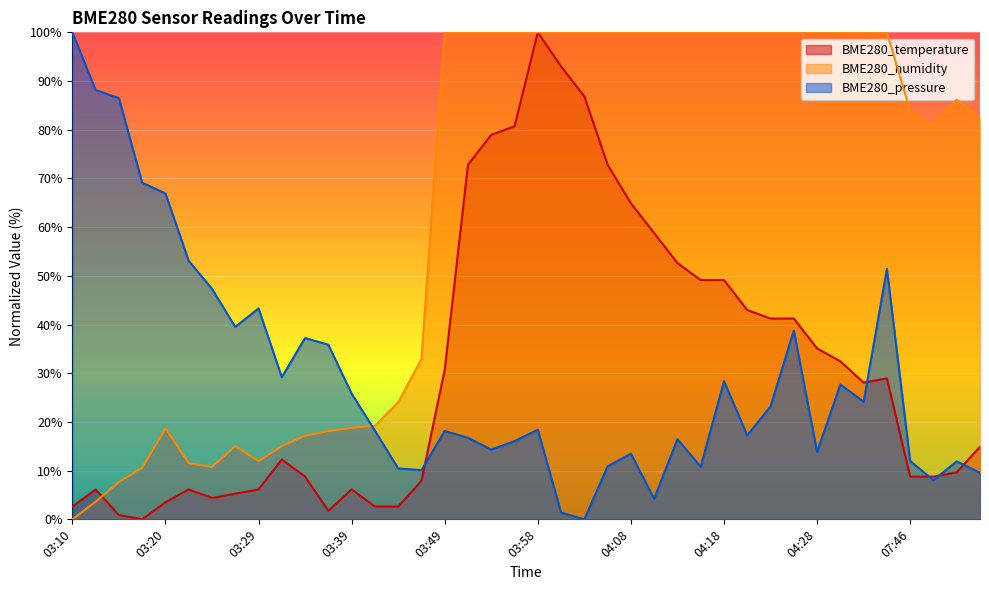

How many lines are shown in the chart?

3